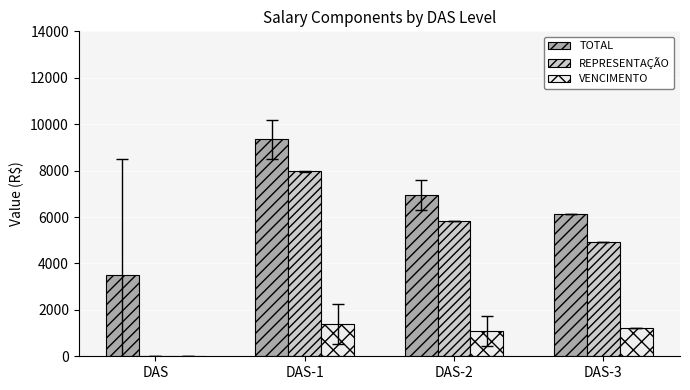

Which category has the highest value across all series?

DAS-1